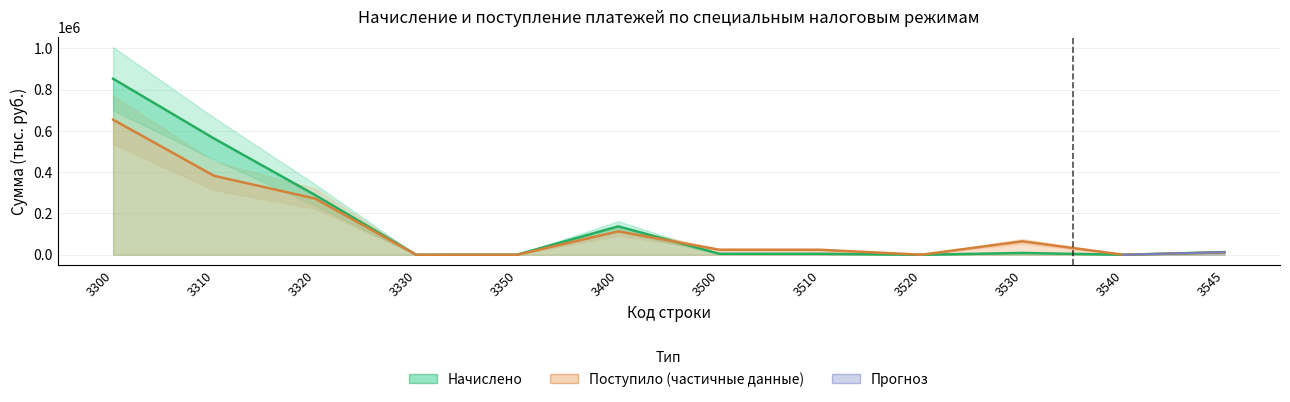

Reading right to left, what are all the values shown in this chart?

Начислено: 3545=12772	3540=0	3530=8691	3520=0	3510=4757	3500=4757	3400=137634	3350=575	3330=0	3320=289342	3310=563130	3300=853047
Поступило: 3545=11181	3540=208	3530=65165	3520=249	3510=24097	3500=24346	3400=113399	3350=0	3330=0	3320=272330	3310=382393	3300=654627